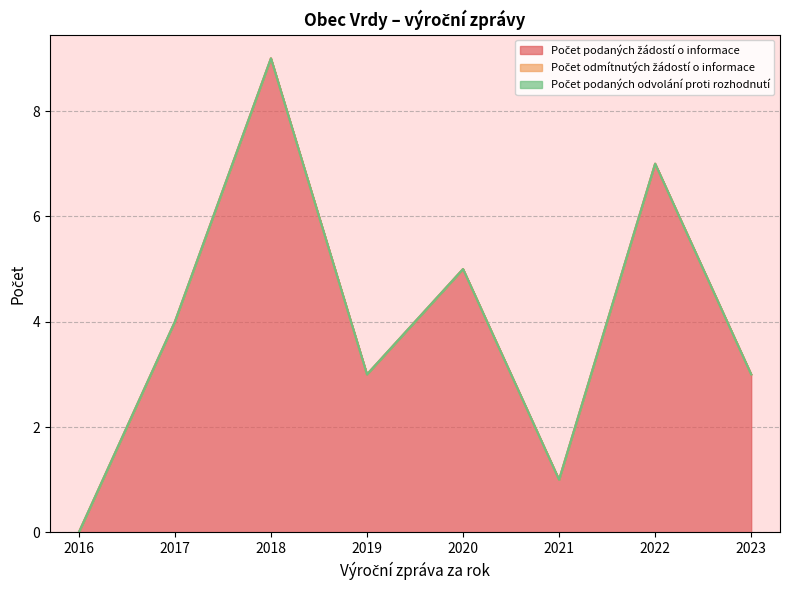

How many lines are shown in the chart?

3